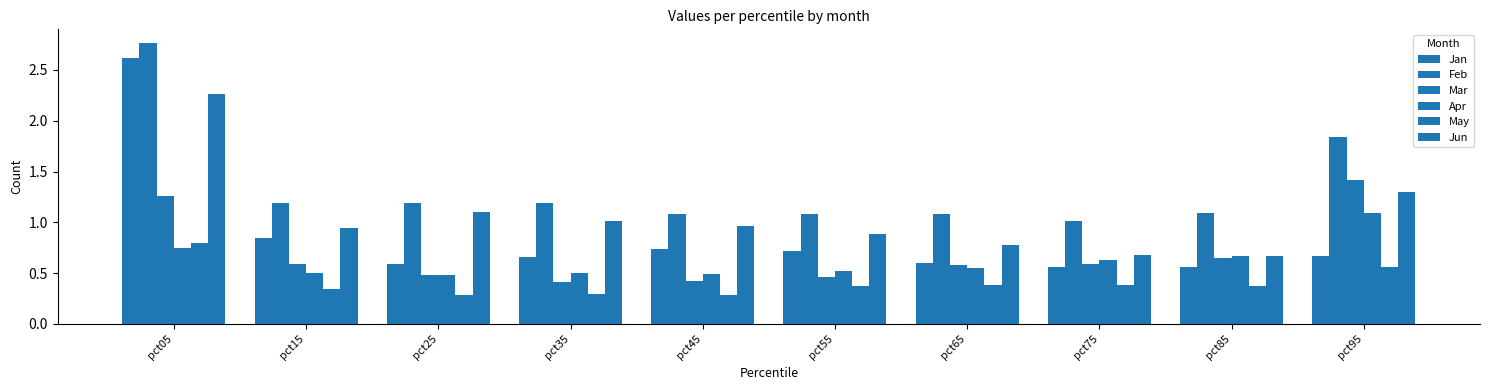

Does the chart contain any negative values?

No